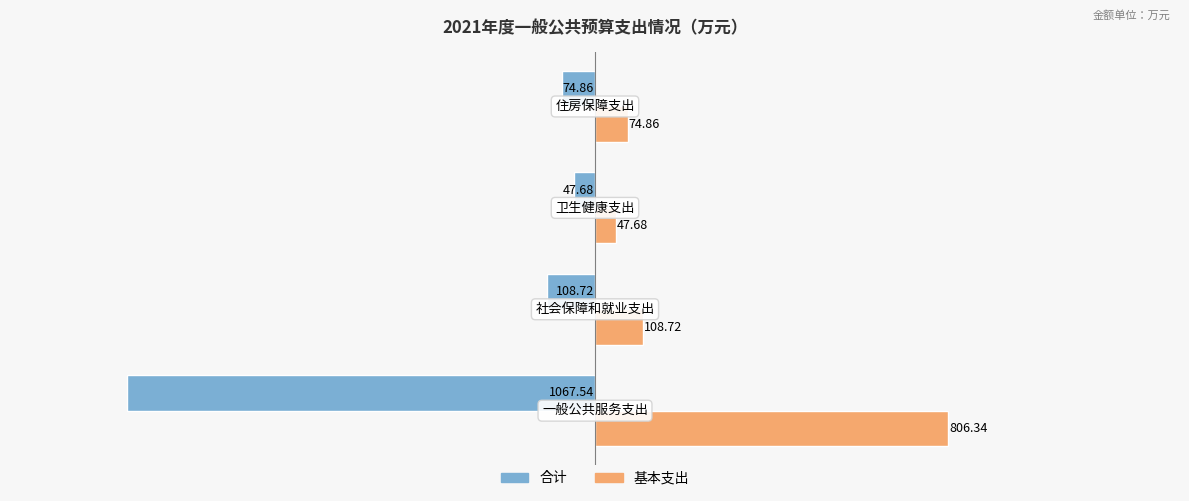

At how many categories does at least one series exceed 18?

4